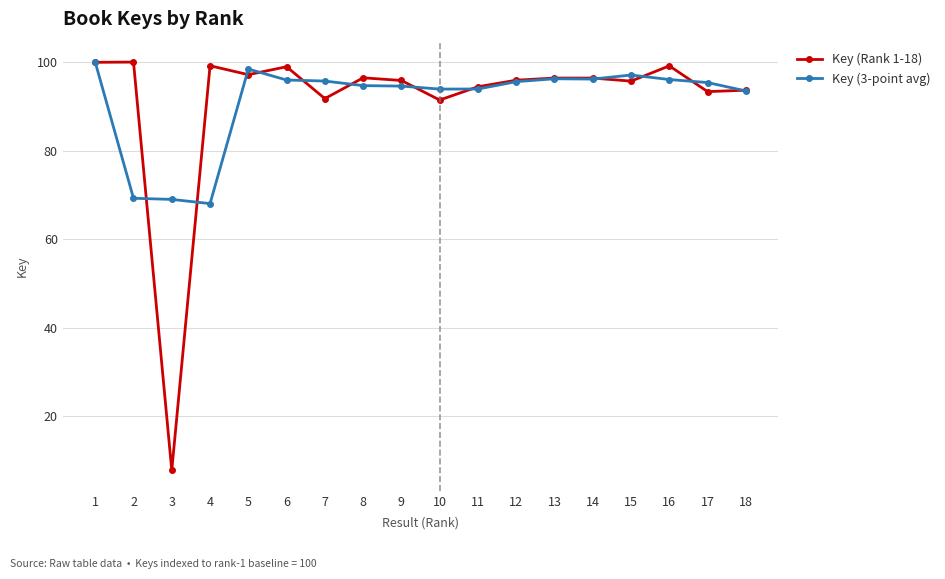

At which category does Key (Rank 1-18) reach its first local valley?

3